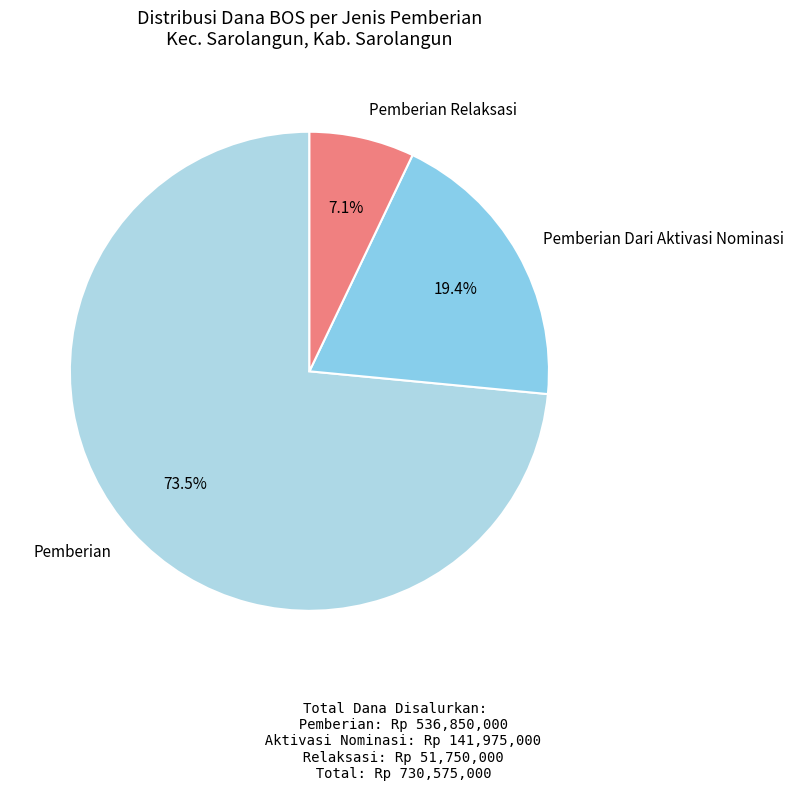

Combined, what portion of the pie is Pemberian and Pemberian Relaksasi?

80.6%